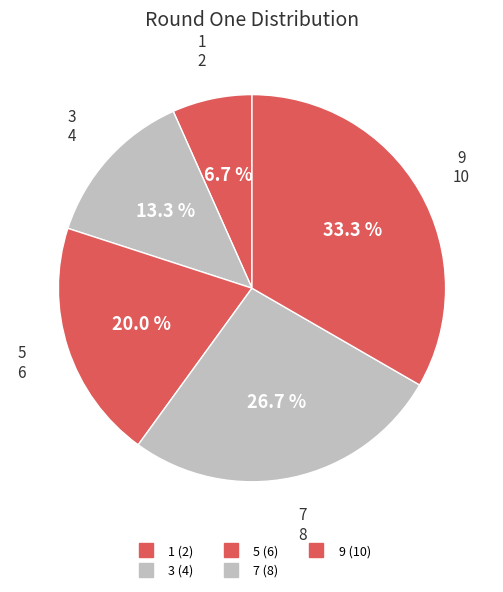

True or false: 3 accounts for 28% of the total.

False